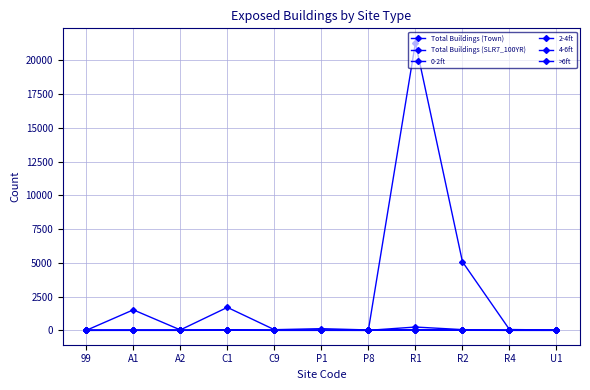

True or false: Total Buildings (SLR7_100YR) has a value of 9 at P1.

True